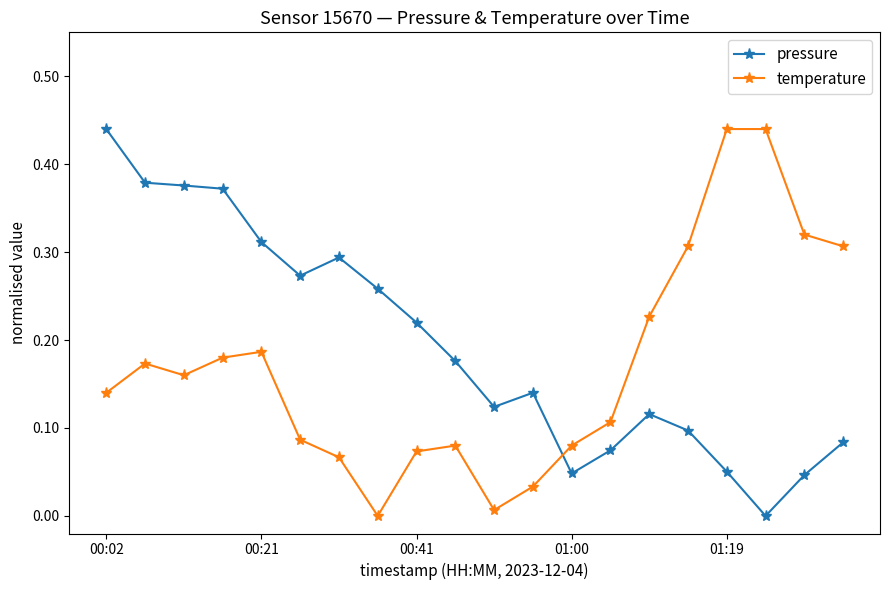

Is this an area chart (filled region under the line)?

No